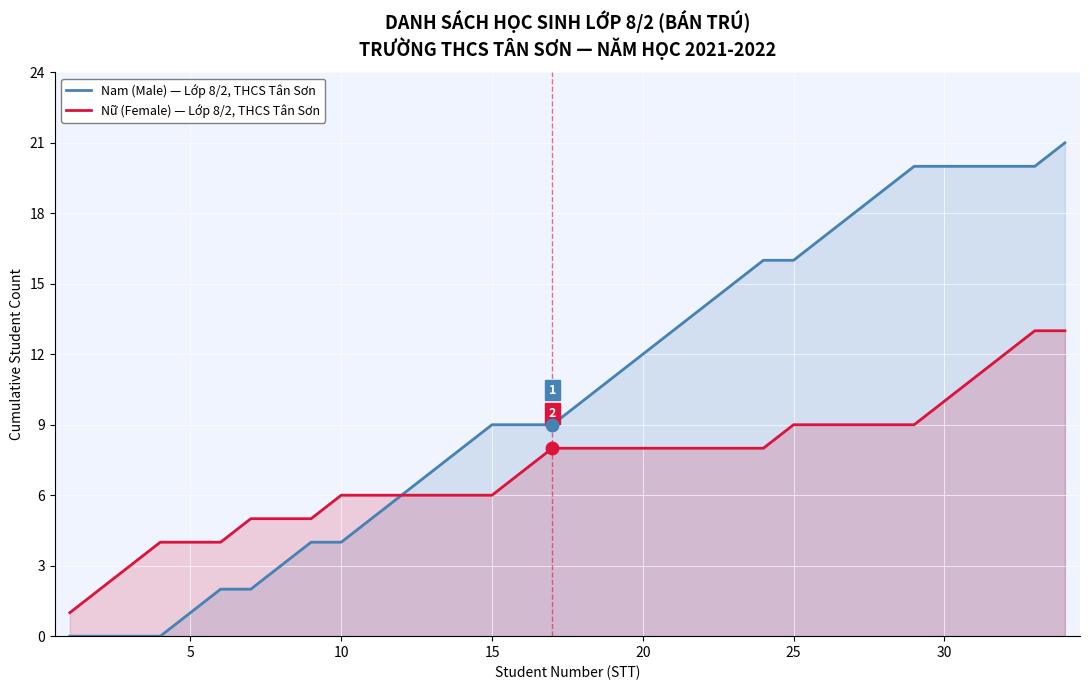

What is the maximum value shown in the chart?

21